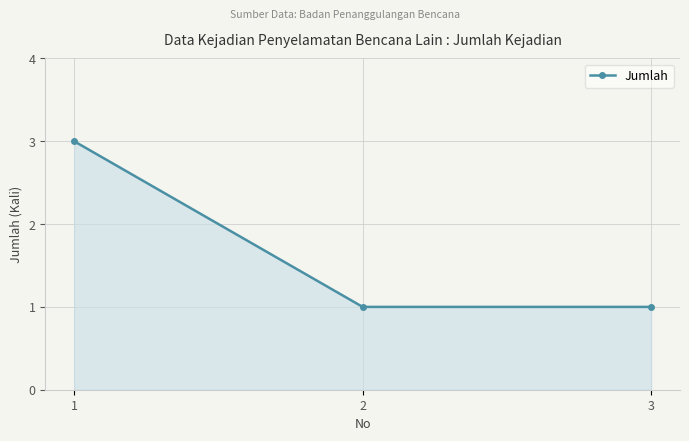

What is the difference between the maximum and minimum values?

2